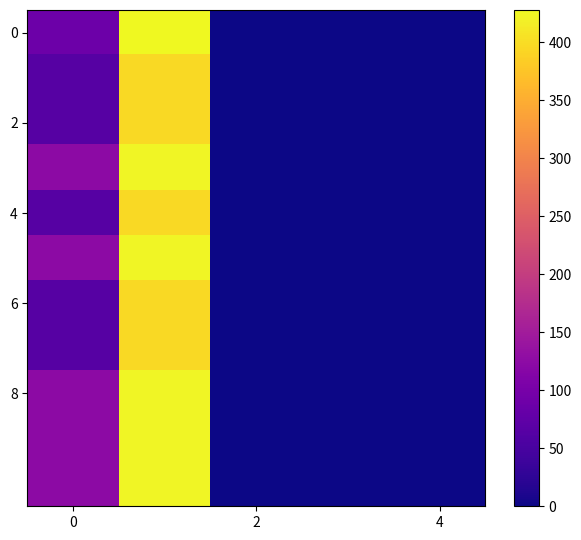

How many distinct data groups are displayed?

11